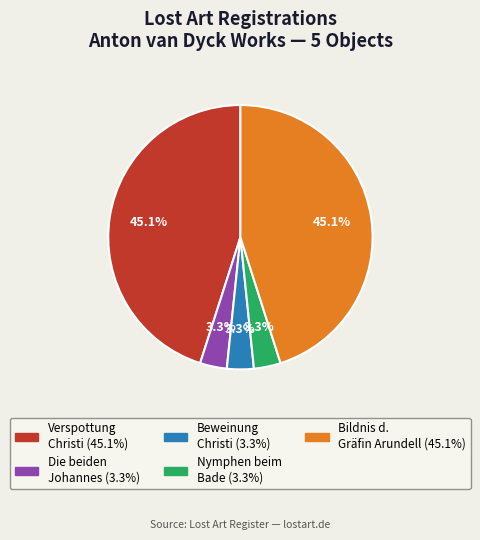

Is there any slice that represents more than half of the pie?

No